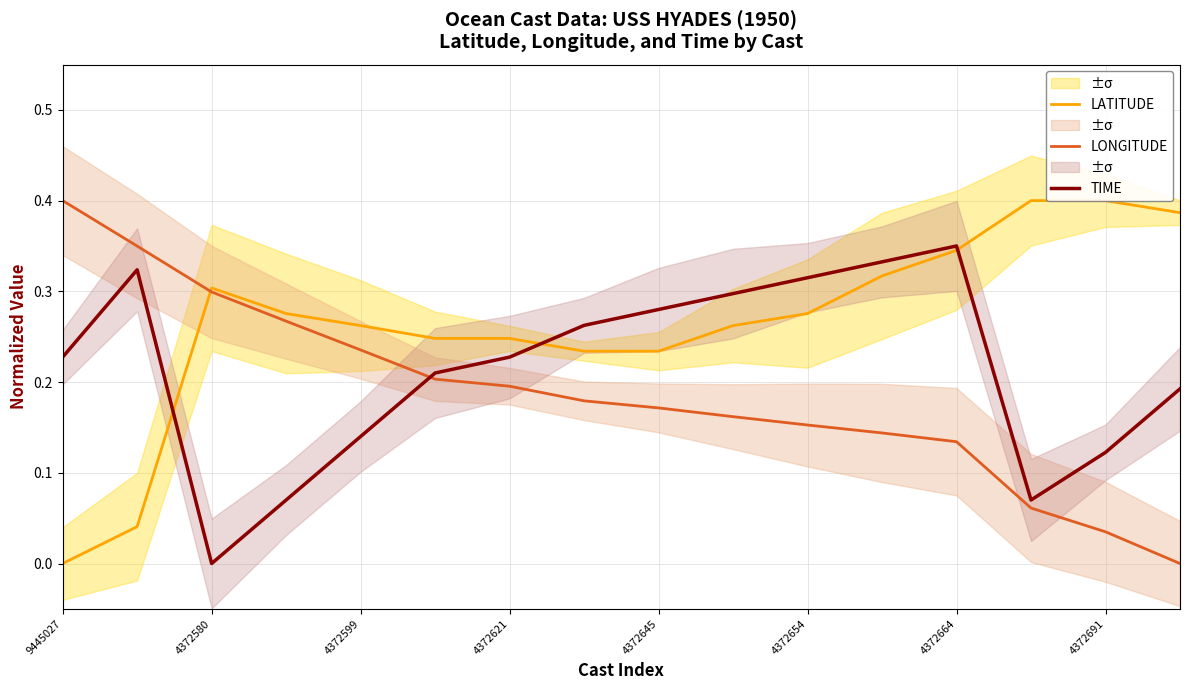

How many intersections are there between LONGITUDE and LATITUDE?

1